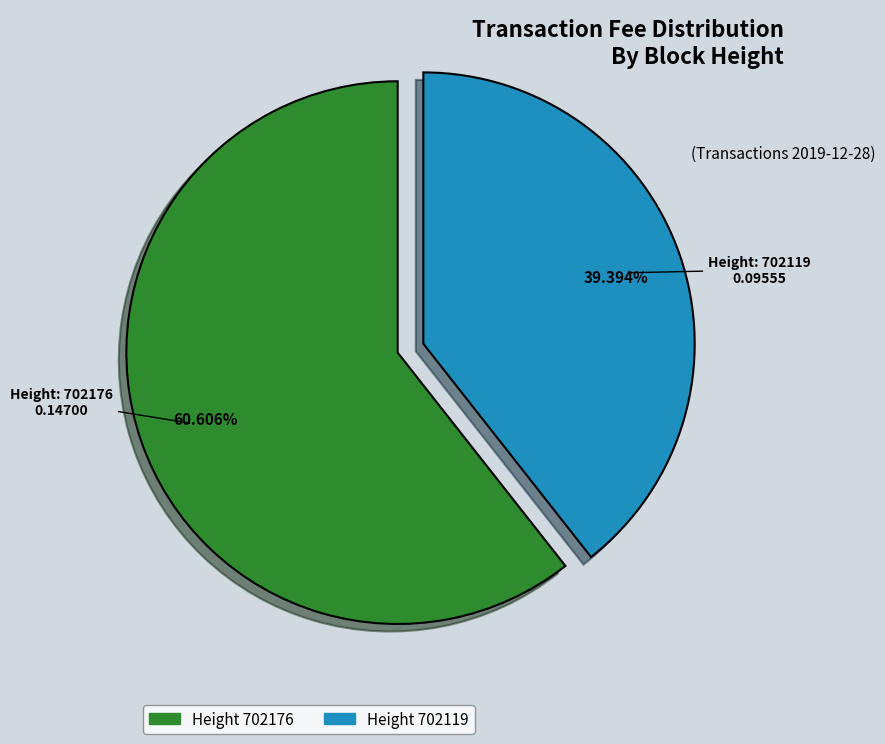

Does any single category account for the majority?

Yes